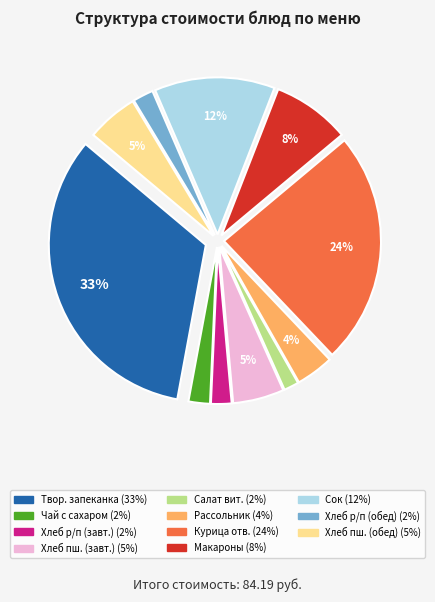

To the nearest percent, what is the average slice percentage?

9%